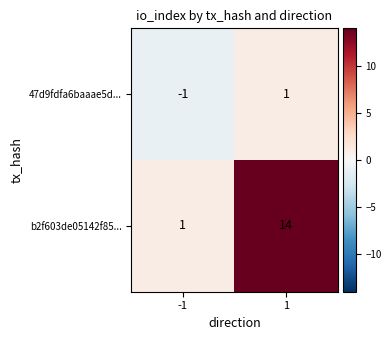

At -1, list the series in order from largest to smallest.

b2f603de05142f85..., 47d9fdfa6baaae5d...